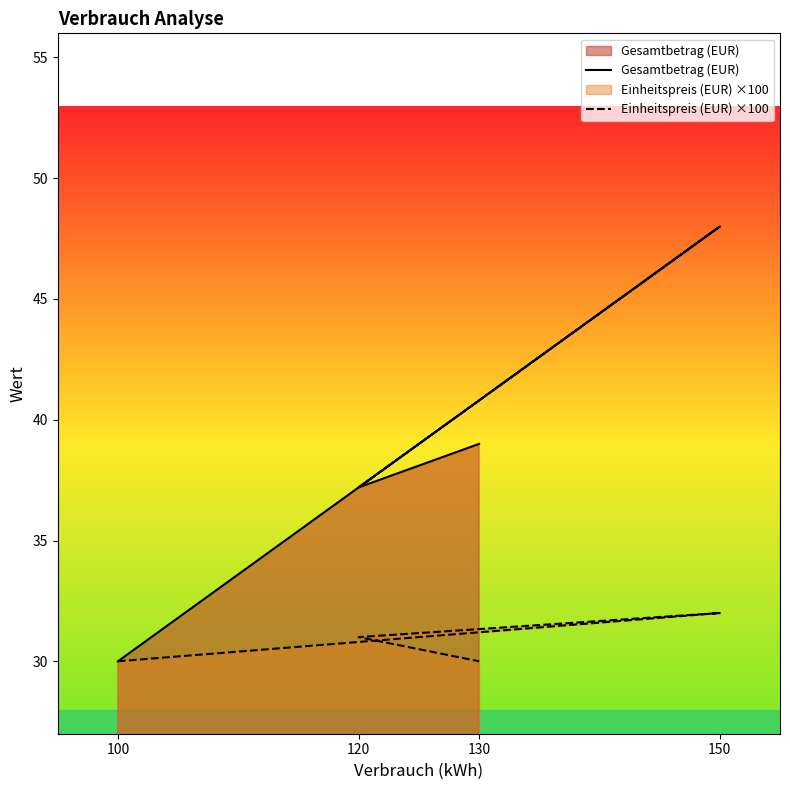

Which series has the largest total across all categories?

Gesamtbetrag (EUR)